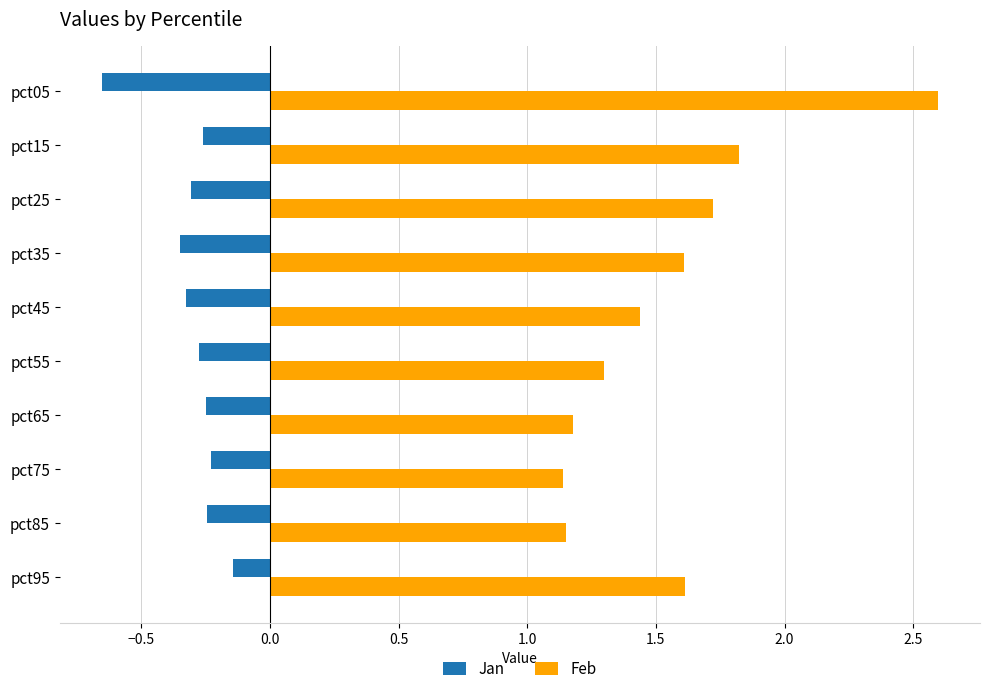

True or false: Jan has a value of -0.2 at pct65.

True